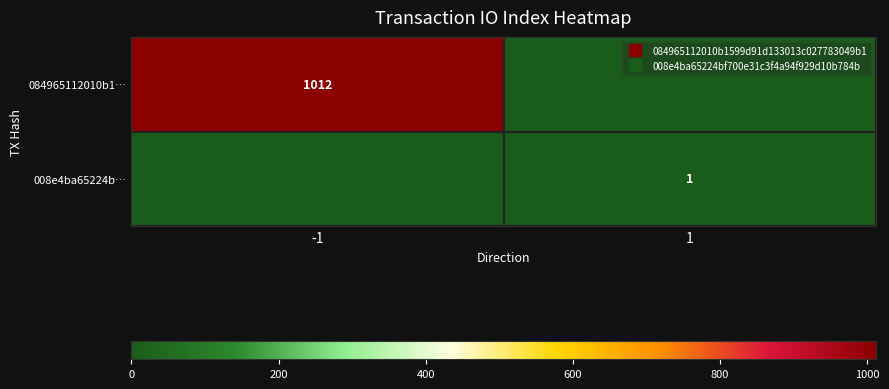

The 008e4ba65224b… series shows 1 at 1. True or false?

True